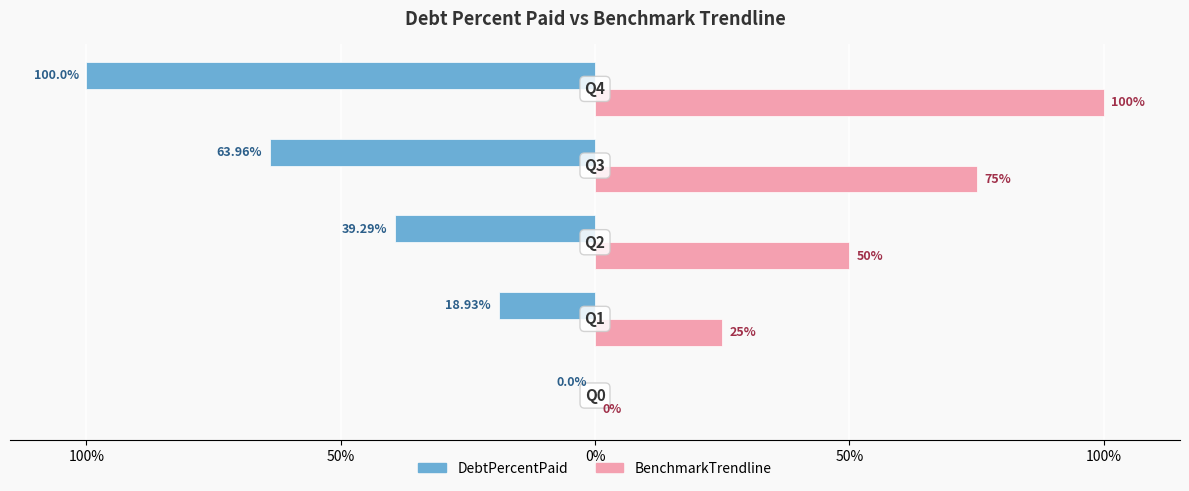

What are all the series names shown in the legend?

DebtPercentPaid, BenchmarkTrendline